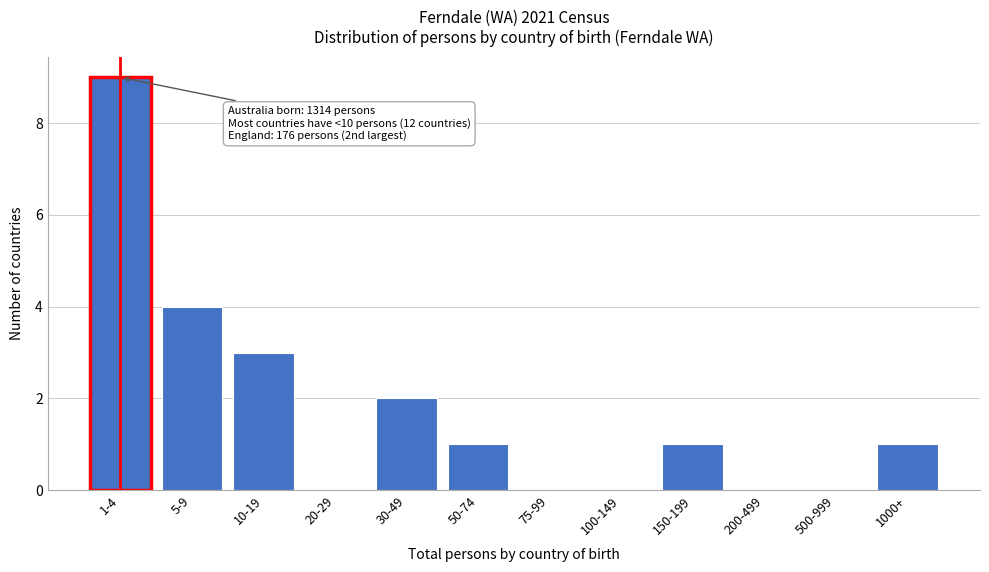

Reading left to right, transcribe all the data shown in this chart.

1-4=9	5-9=4	10-19=3	20-29=0	30-49=2	50-74=1	75-99=0	100-149=0	150-199=1	200-499=0	500-999=0	1000+=1